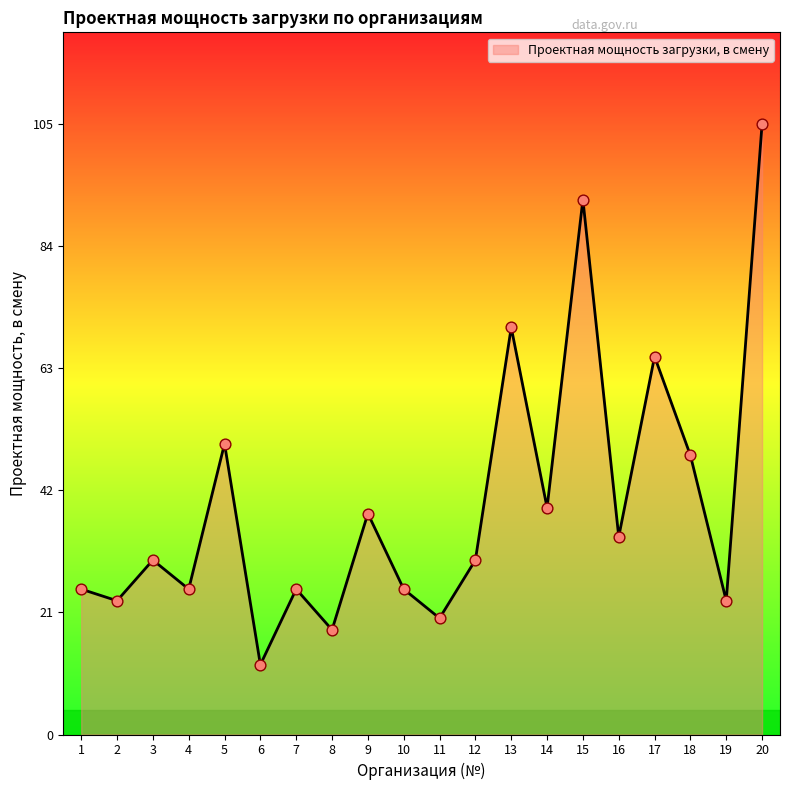

Between 8 and 4, which is larger?

4